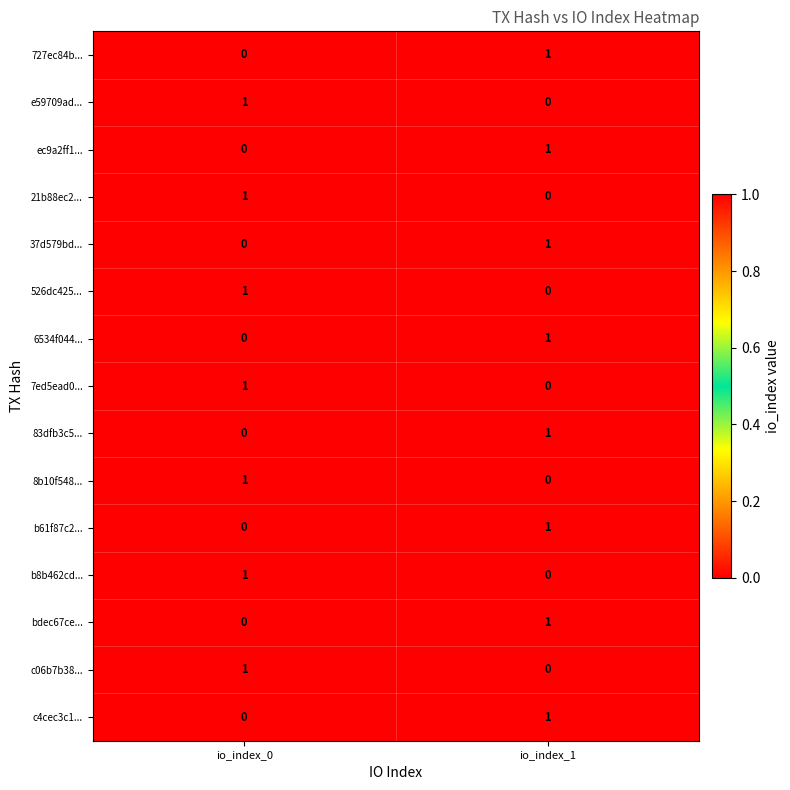

Rank the categories by c06b7b38... value from lowest to highest.

io_index_1, io_index_0